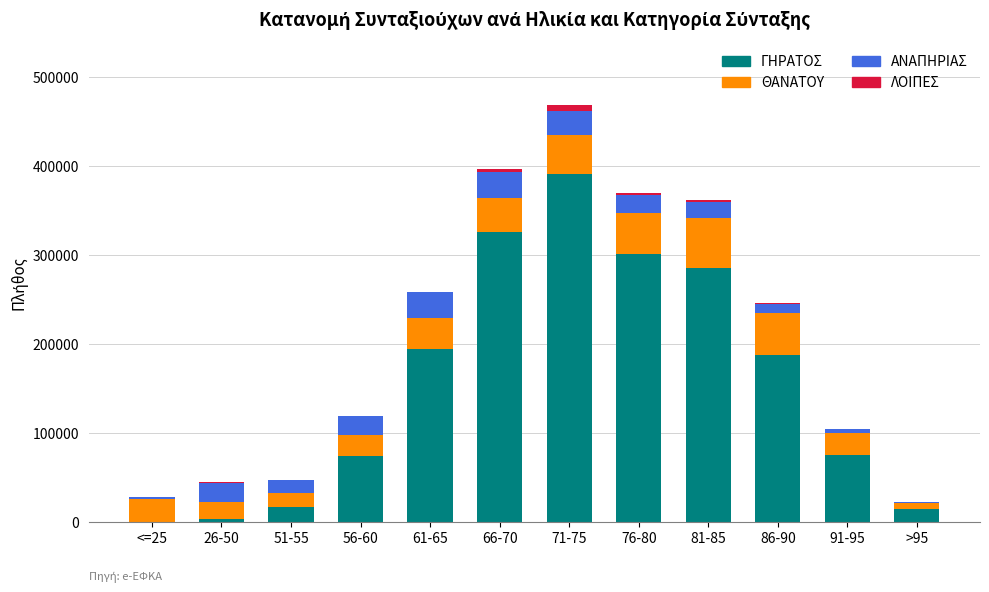

What is the sum of all ΓΗΡΑΤΟΣ values?

1872175